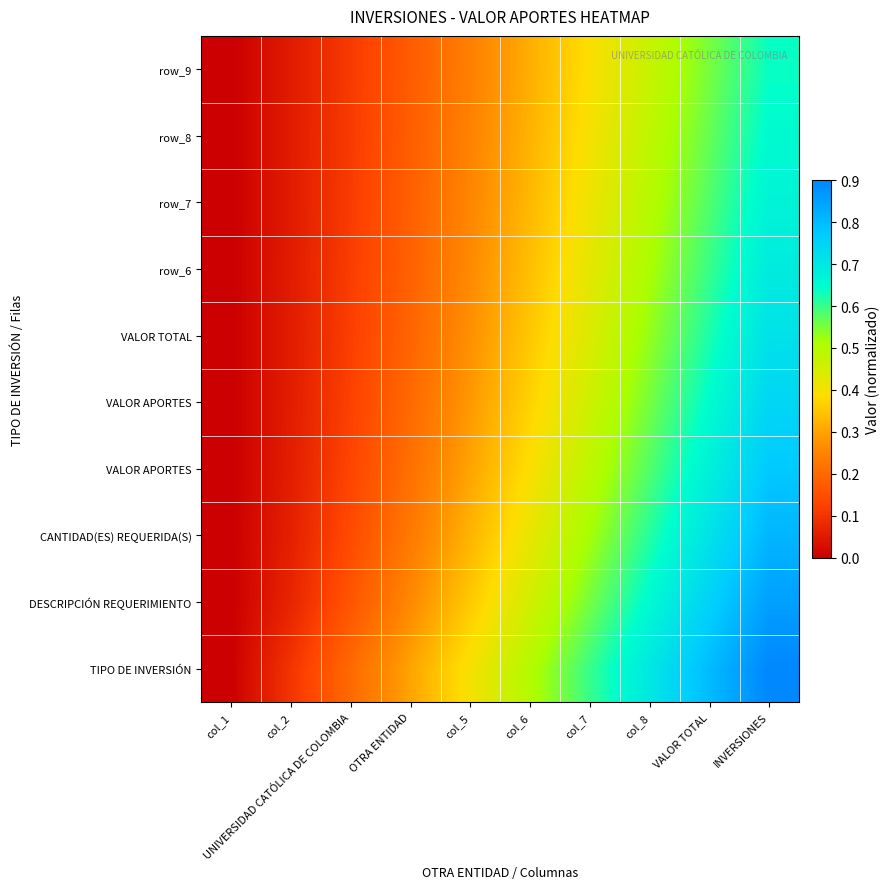

Count the number of categories in the chart.

10